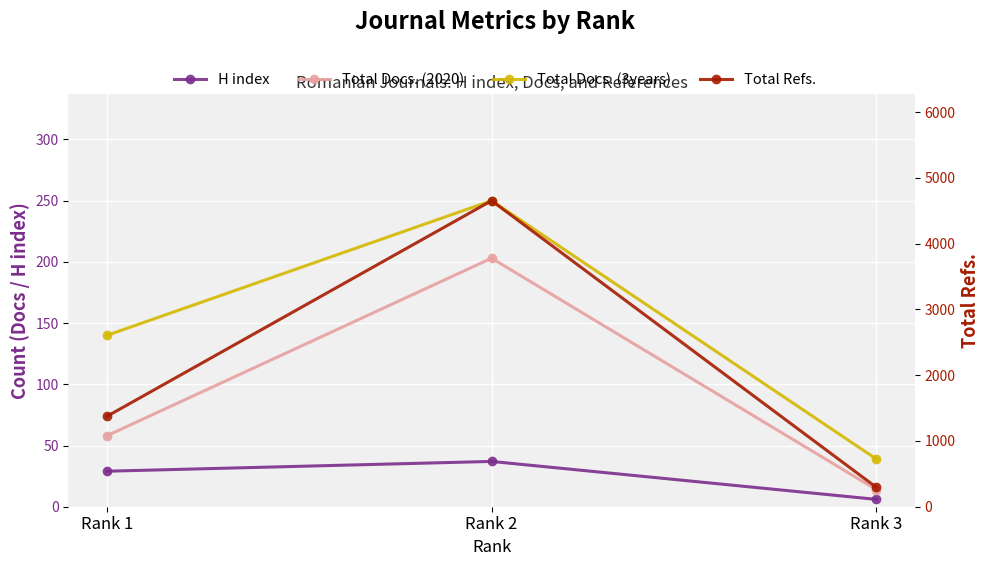

At which label is Total Docs. (3years) closest to 144?

Rank 1